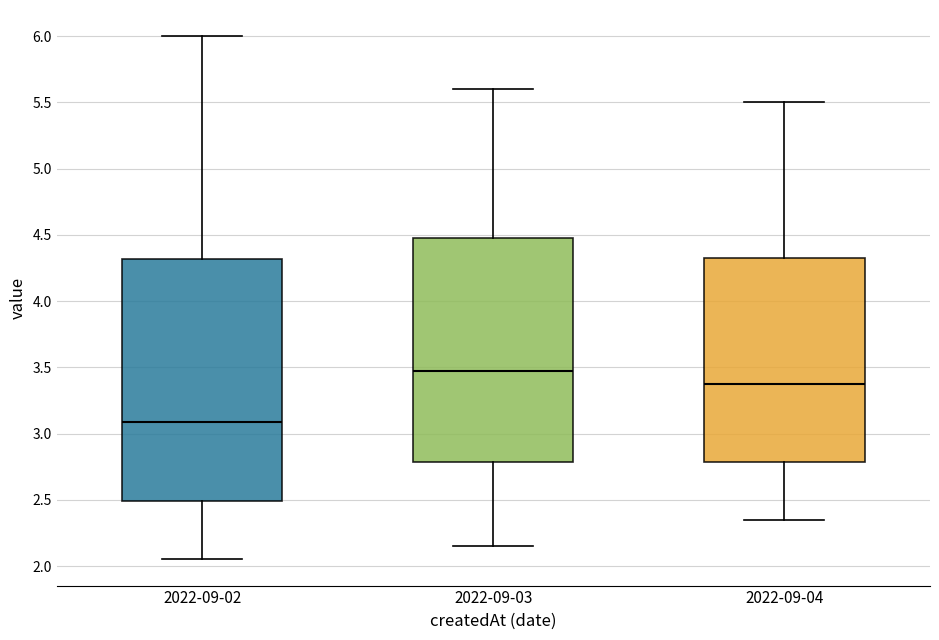

Reading left to right, read every box against the y-axis: the position of its median line, the range the box covers, and the ends of its whiskers. The values are not printed on the chart, so give them approximately, as read against the axis.

2022-09-02: median 3.10, box 2.50 to 4.30, whiskers 2.05 to 6.00
2022-09-03: median 3.50, box 2.80 to 4.50, whiskers 2.15 to 5.60
2022-09-04: median 3.40, box 2.80 to 4.35, whiskers 2.35 to 5.50